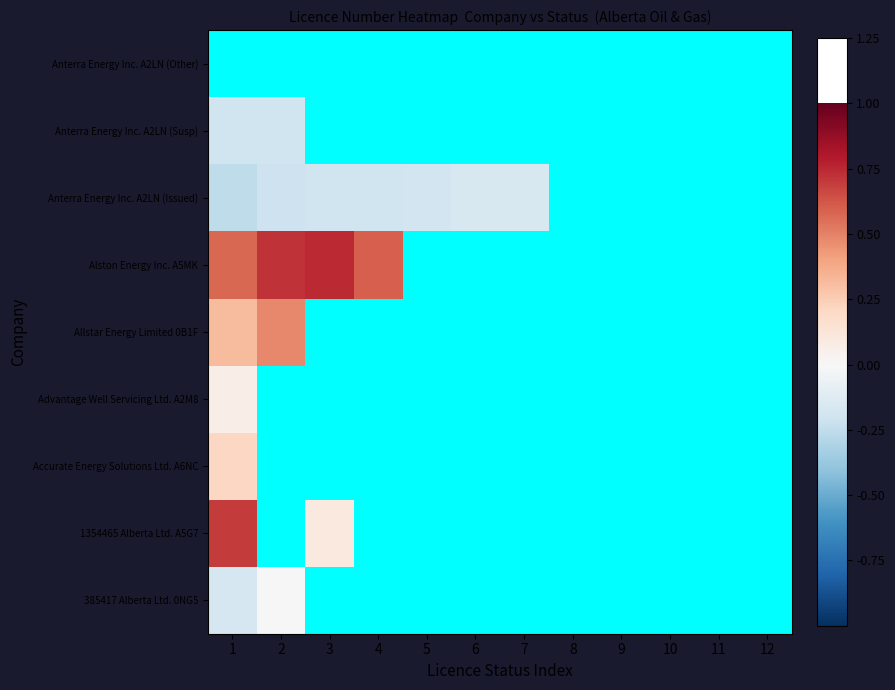

At how many categories does at least one series exceed 0?

4